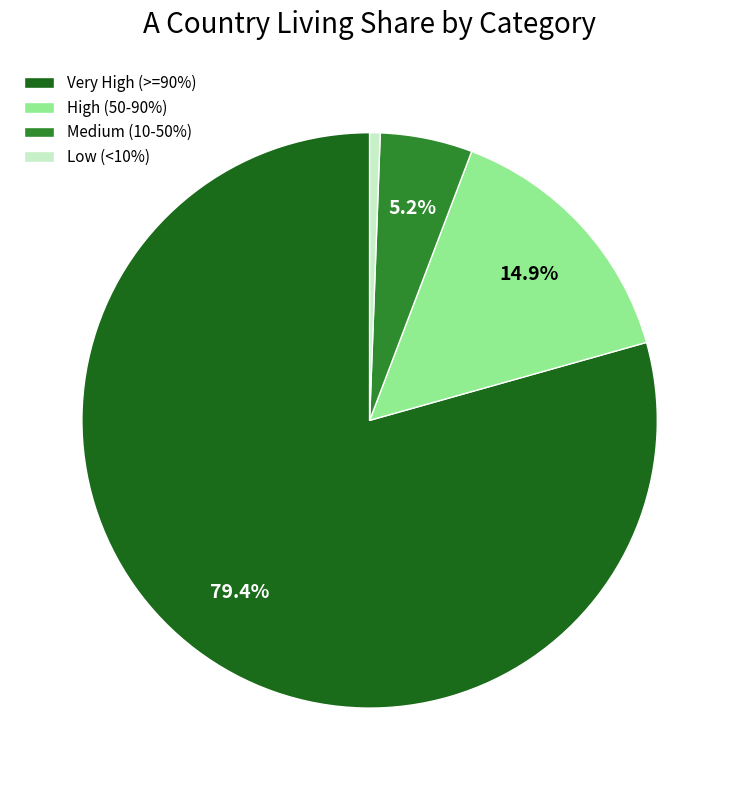

Approximately how many times larger is the value at Medium (10-50%) compared to High (50-90%)?

0.3